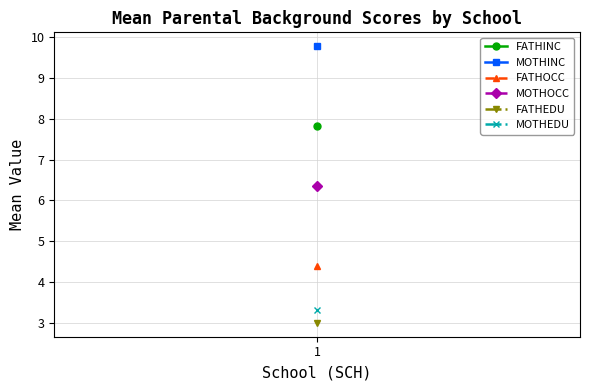

True or false: MOTHINC and FATHOCC intersect in this chart.

False